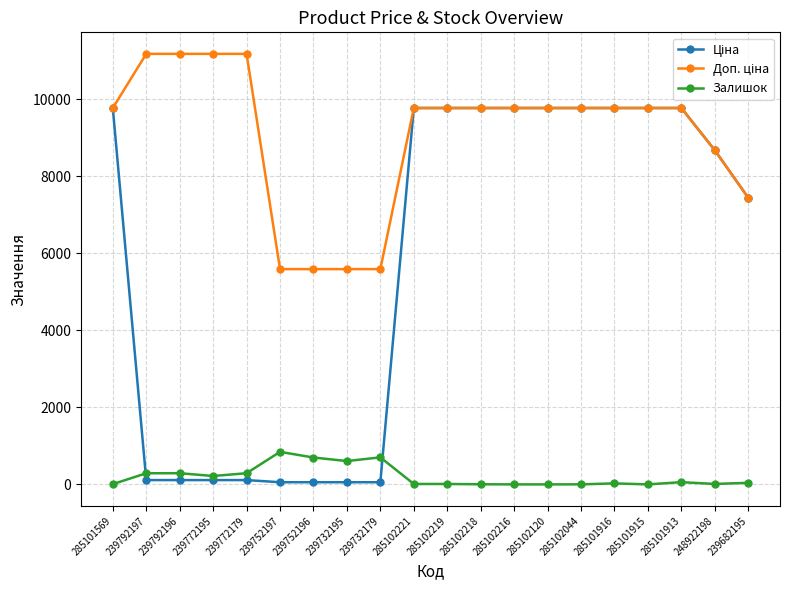

At how many categories does at least one series exceed 8381?

15